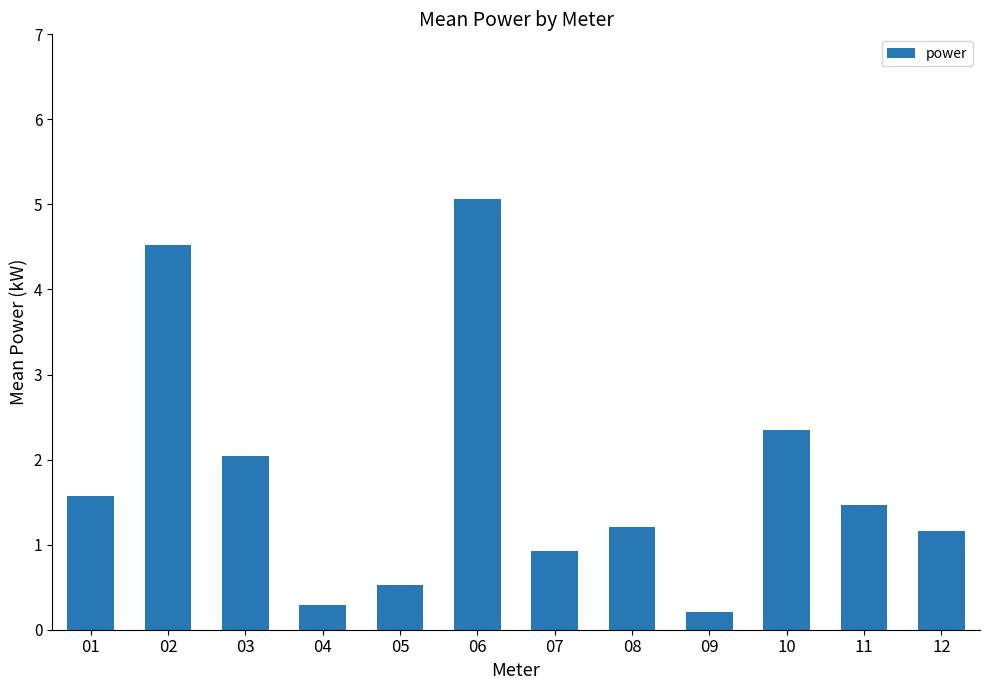

Count the number of categories in the chart.

12